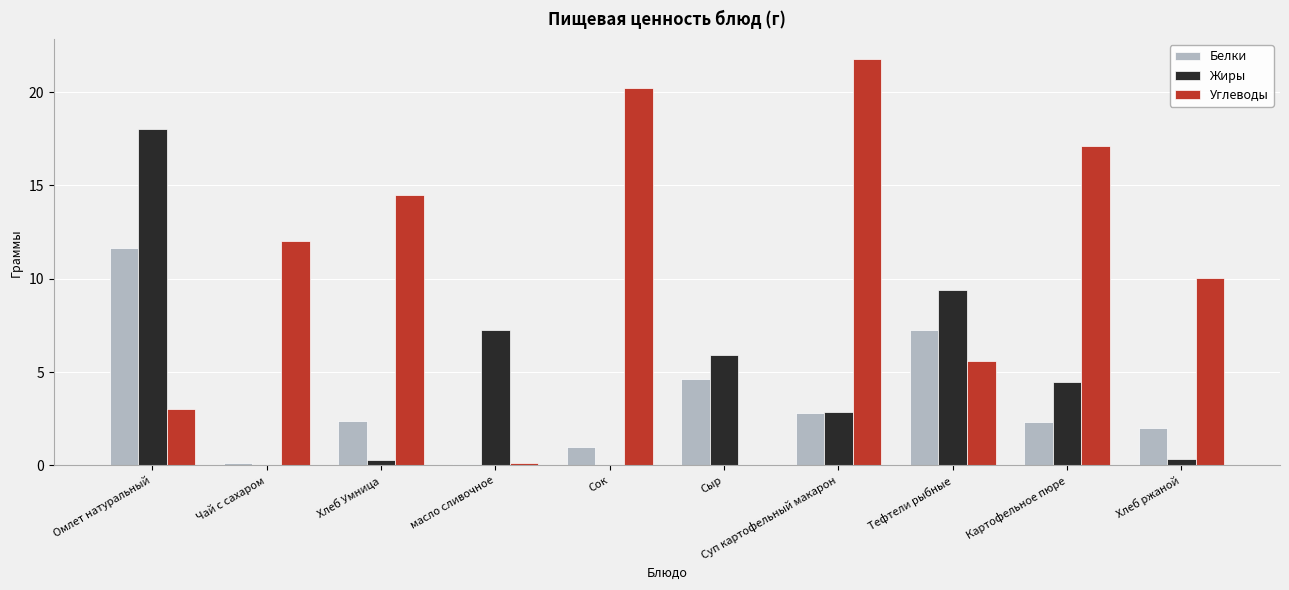

How many groups of bars are there?

10